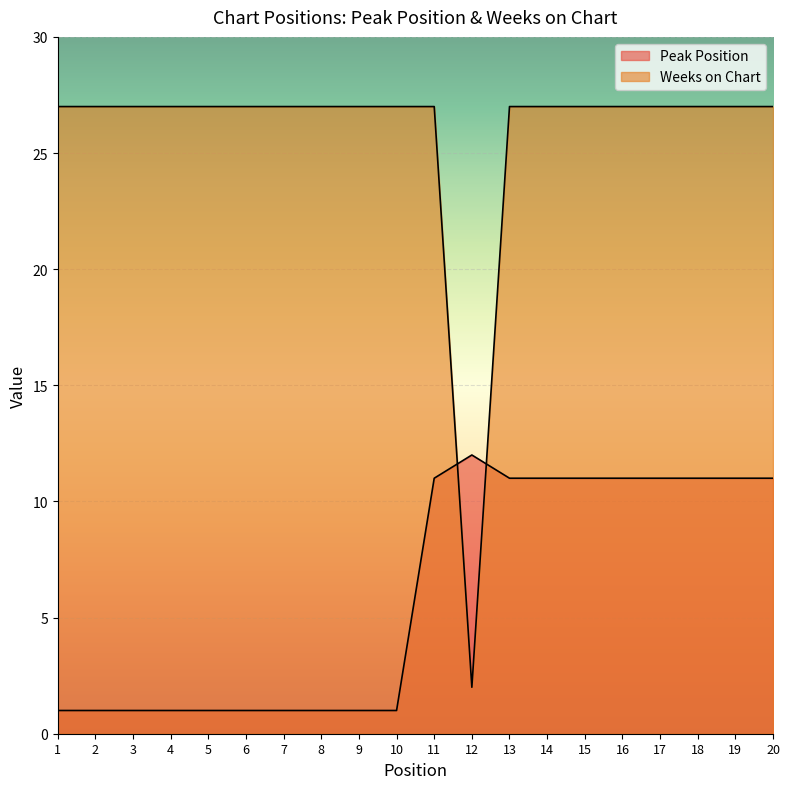

Which series changed the most between 16 and 20?

Peak Position